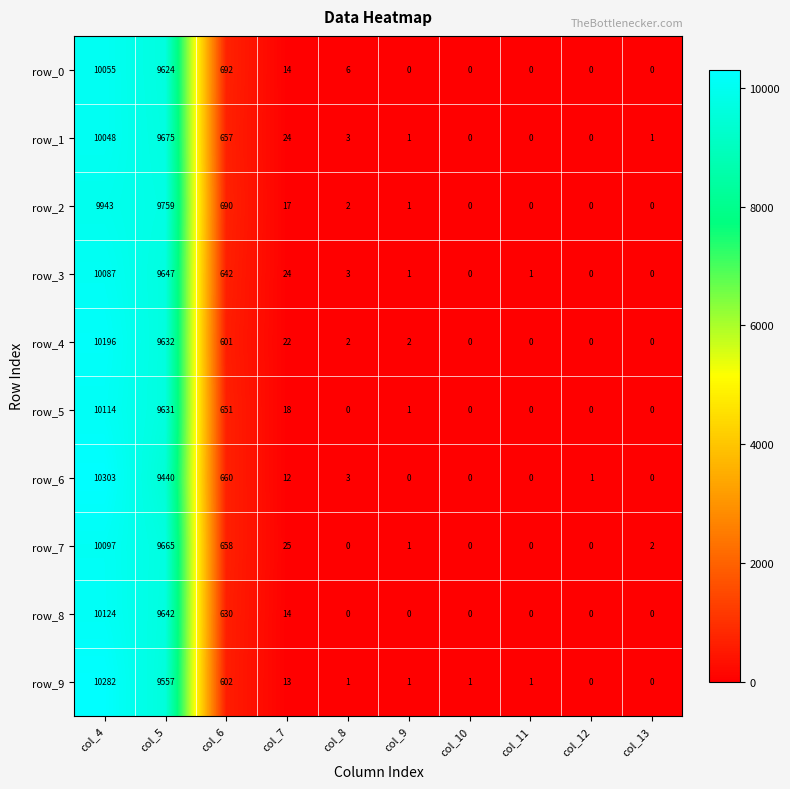

Rank the series at col_5 from highest to lowest value.

row_2, row_1, row_7, row_3, row_8, row_4, row_5, row_0, row_9, row_6